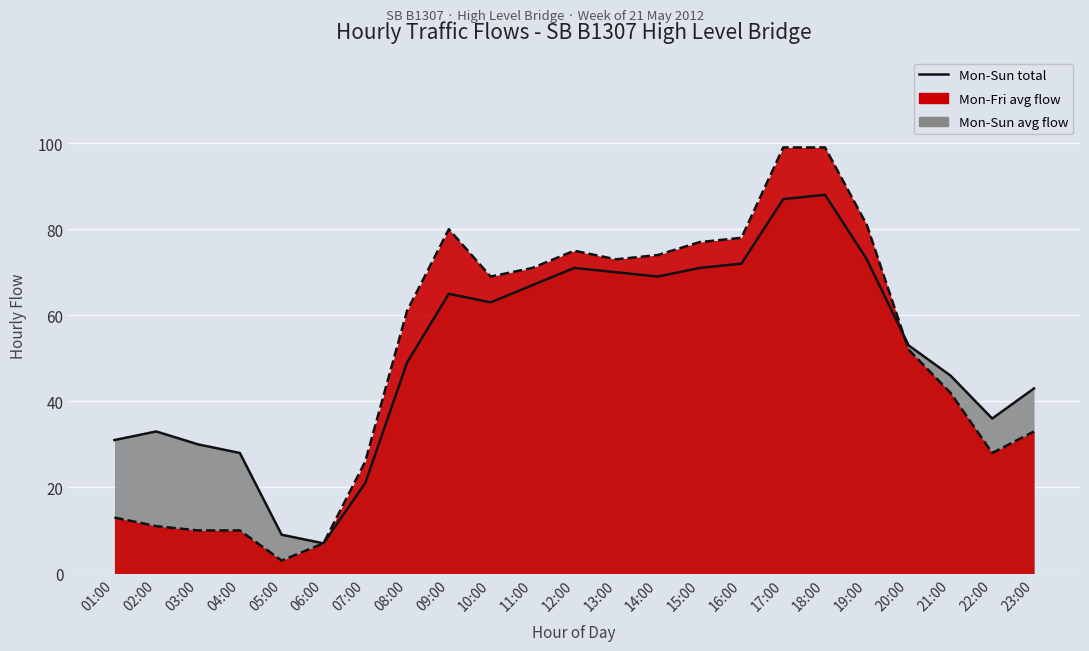

True or false: Mon-Sun total has a value of 88 at 18:00.

True